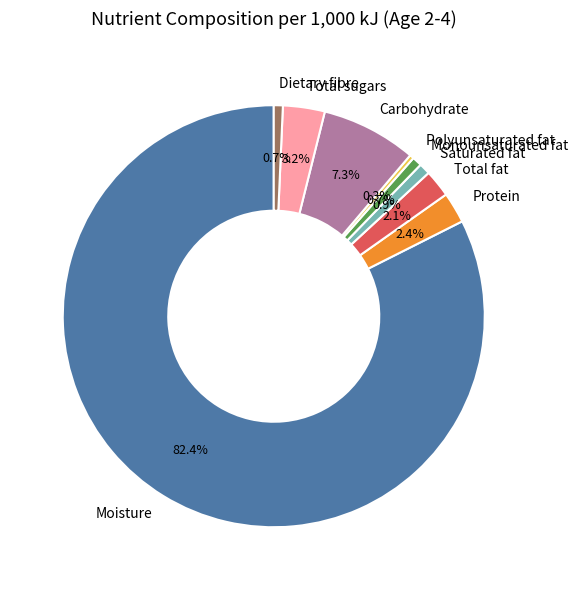

To the nearest percent, what portion does Protein represent?

2%